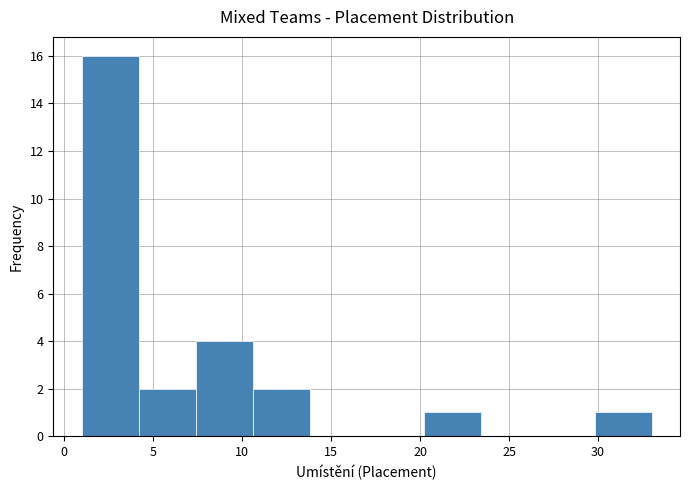

Which range on the x-axis has the tallest bar?

1.0 to 4.2